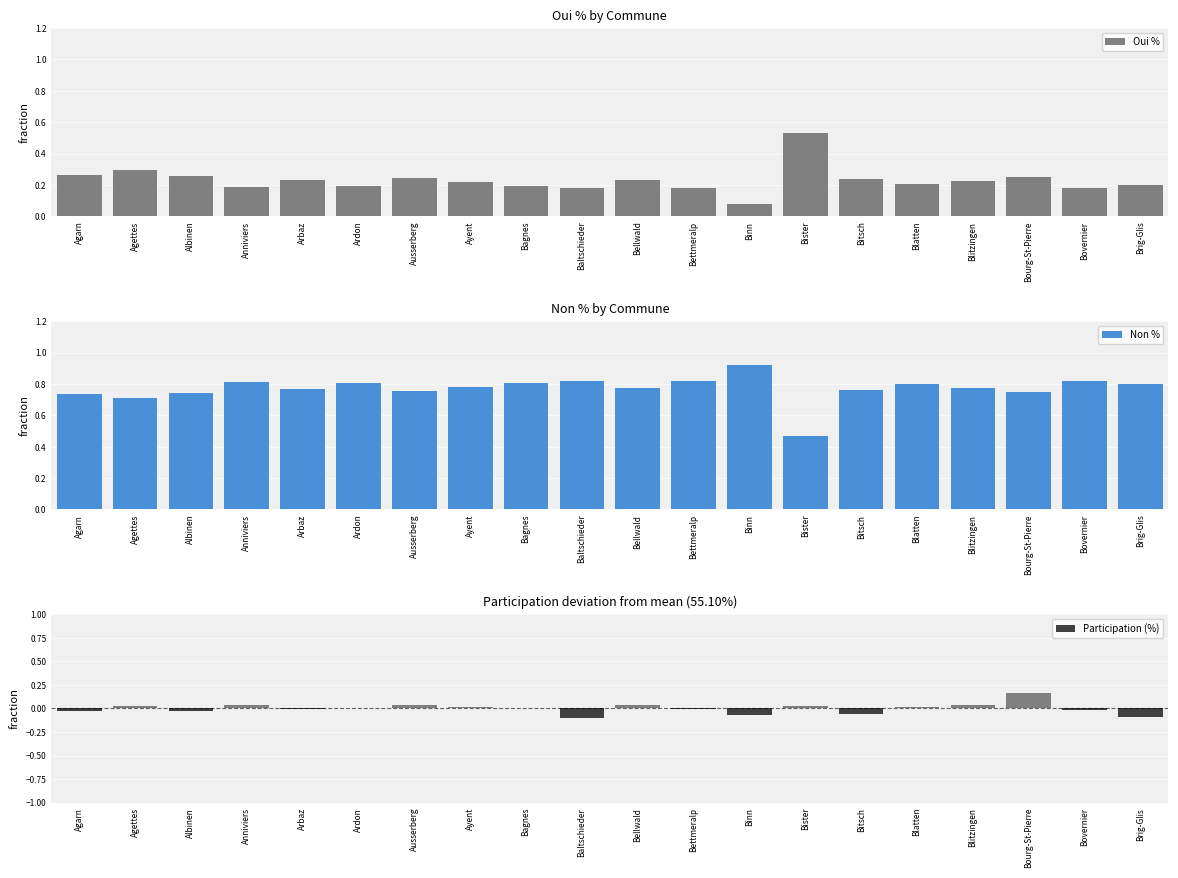

Are the bars grouped side by side (vs. stacked)?

Yes